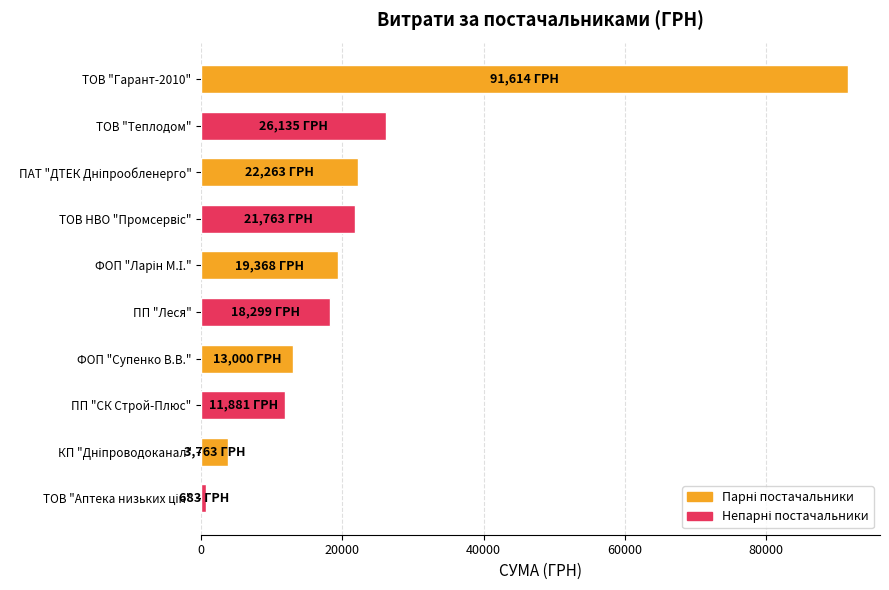

What is the value of the 5th bar from the top?

19368.3